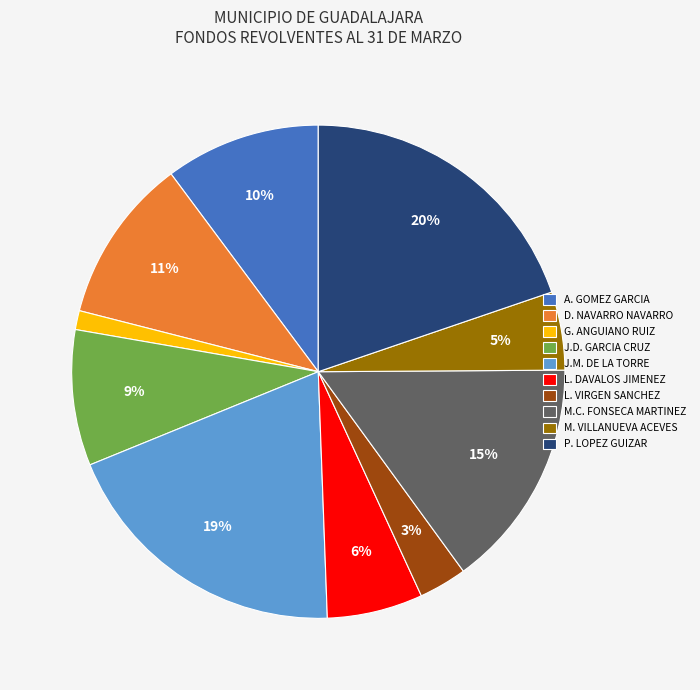

Is the sum of M.C. FONSECA MARTINEZ and G. ANGUIANO RUIZ greater than half?

No